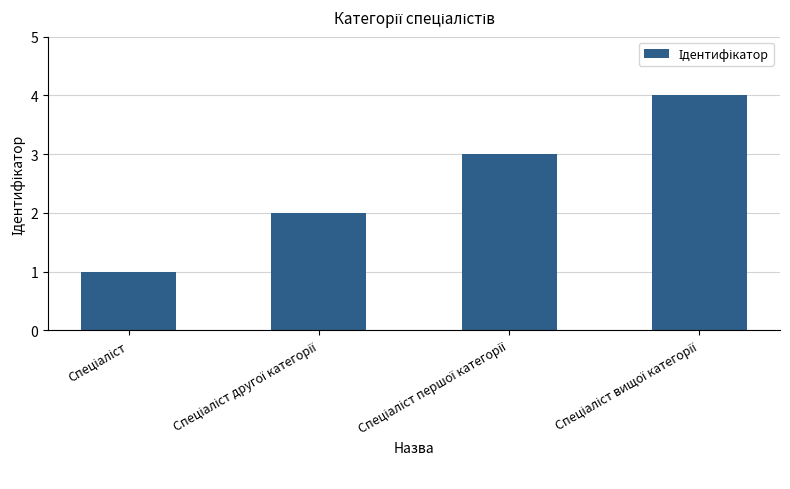

What is the maximum value shown in the chart?

4